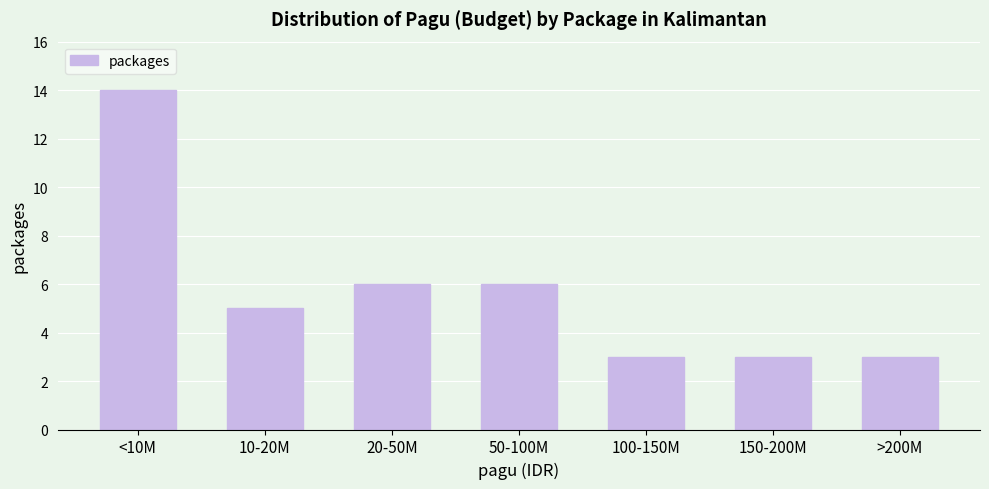

Reading left to right, extract all data points from this chart.

<10M=14	10-20M=5	20-50M=6	50-100M=6	100-150M=3	150-200M=3	>200M=3